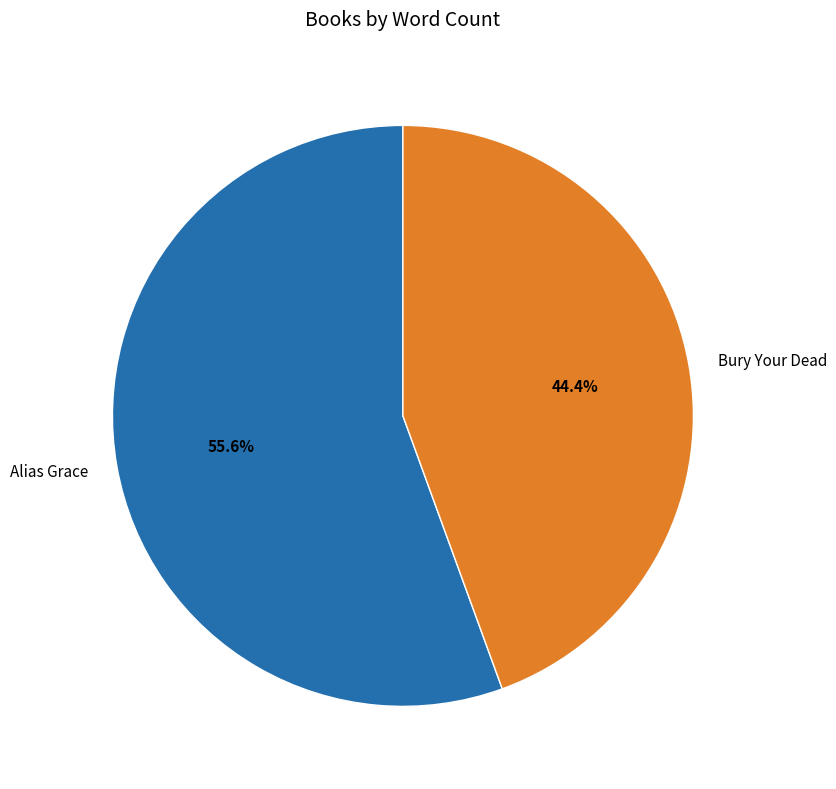

Between Bury Your Dead and Alias Grace, which is larger?

Alias Grace